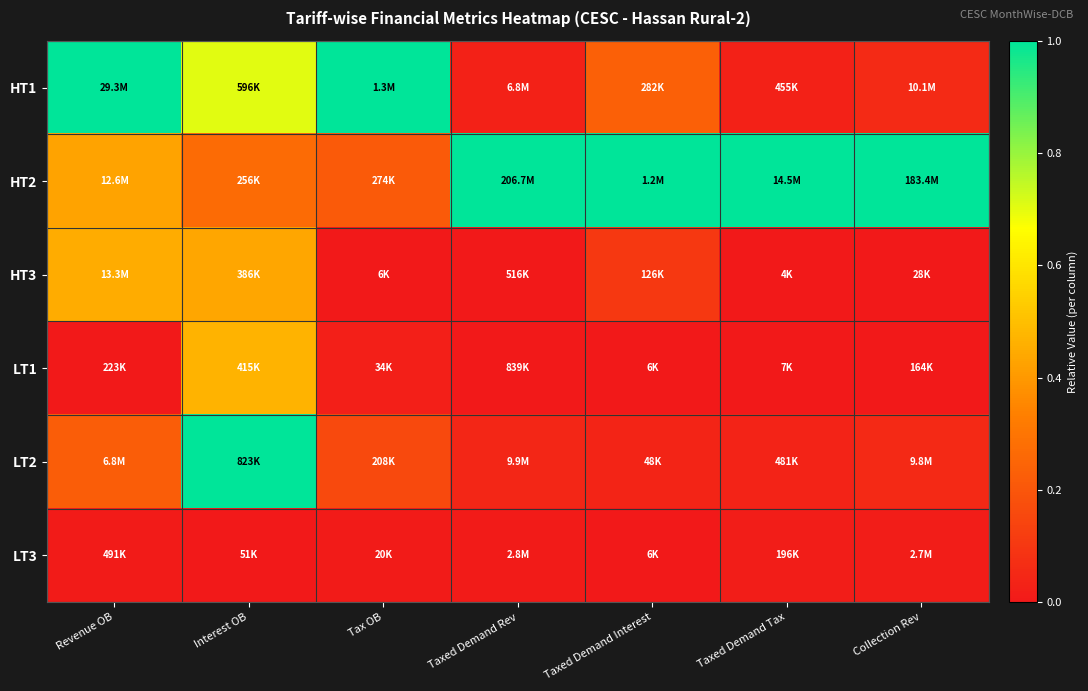

At which category does the chart reach its minimum across all series?

Tax OB